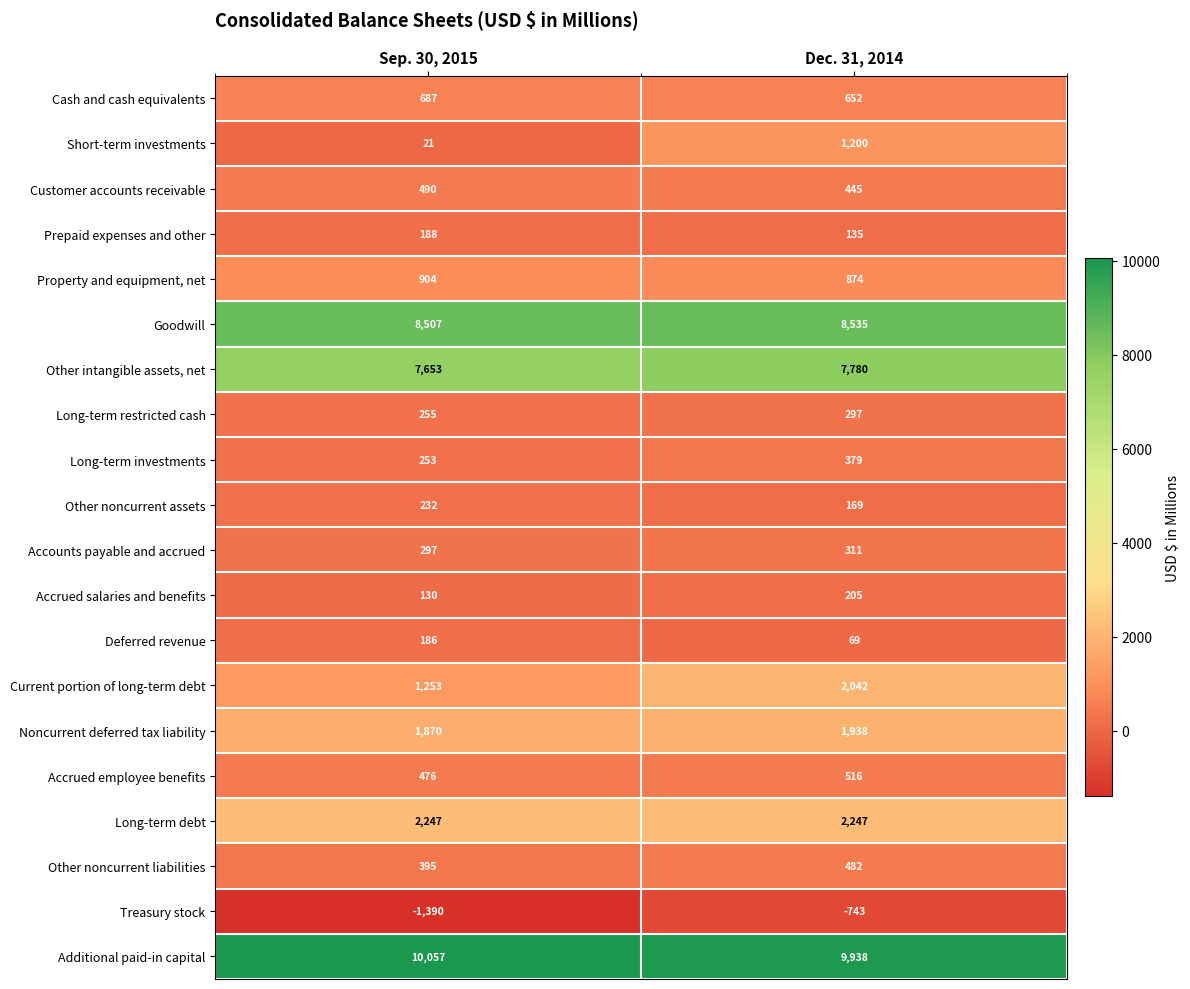

Which series has the largest total across all categories?

Additional paid-in capital